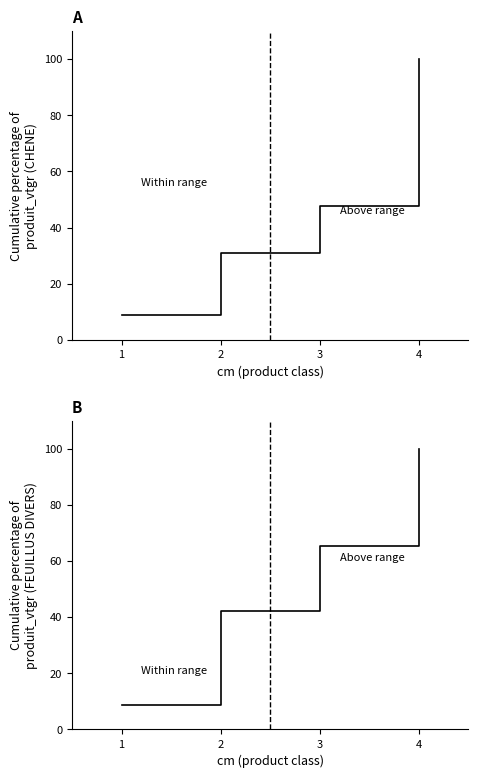

Rank the series at 3 from lowest to highest value.

CHENE, FEUILLUS DIVERS